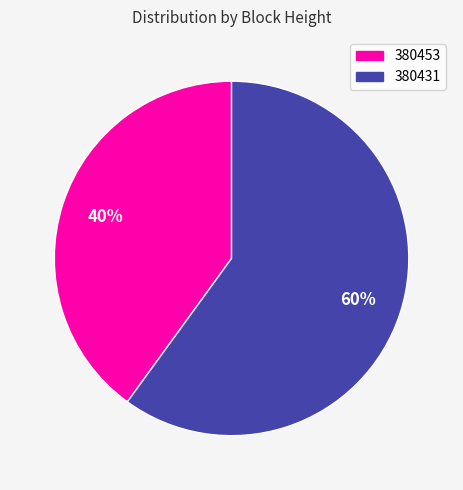

To the nearest percent, what portion does 380453 represent?

40%